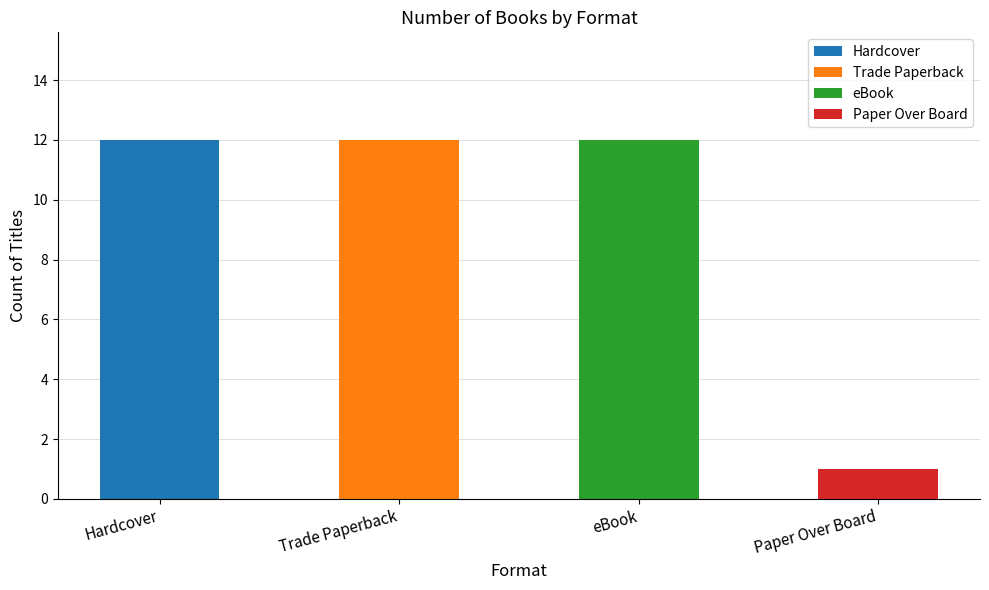

What is the average value of the Paper Over Board series?

1